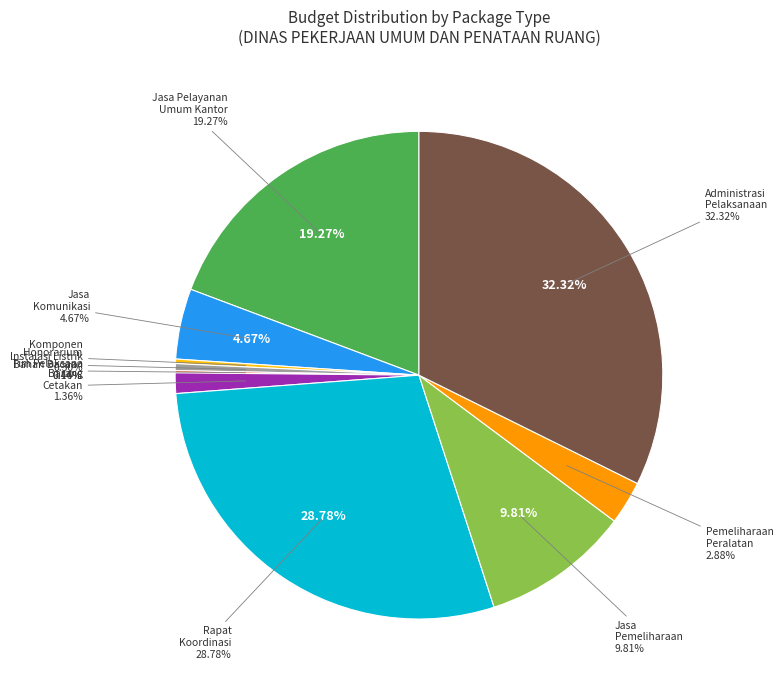

To the nearest percent, what is the average slice percentage?

10%